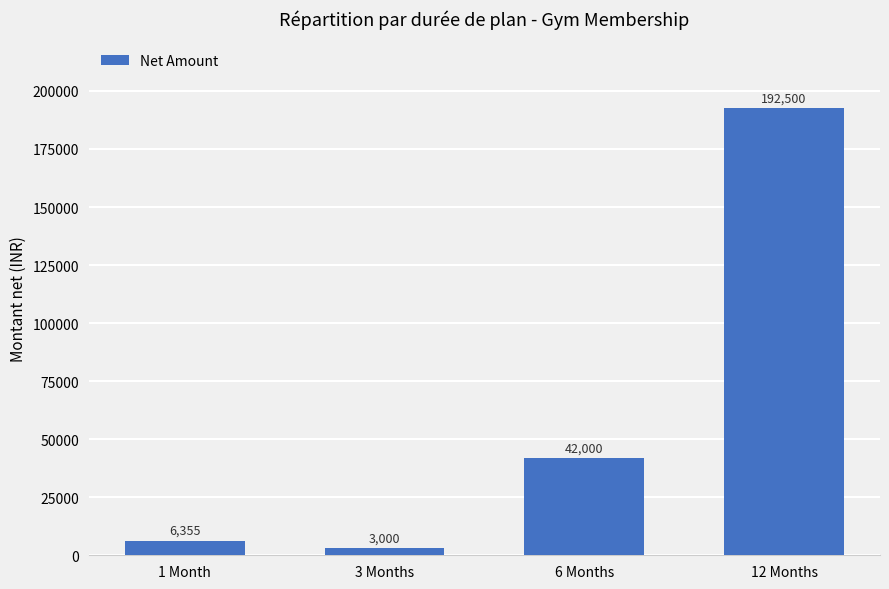

List the labels in order of value, largest first.

12 Months, 6 Months, 1 Month, 3 Months